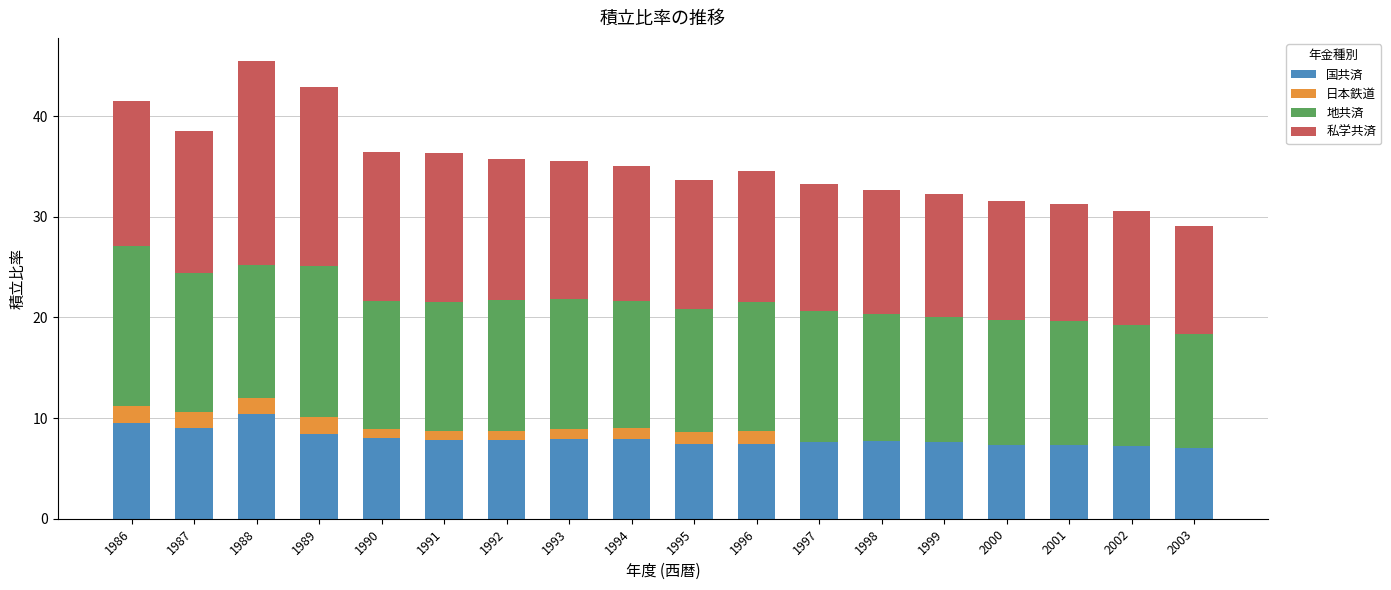

What is the total value across all series at 1986?

41.5